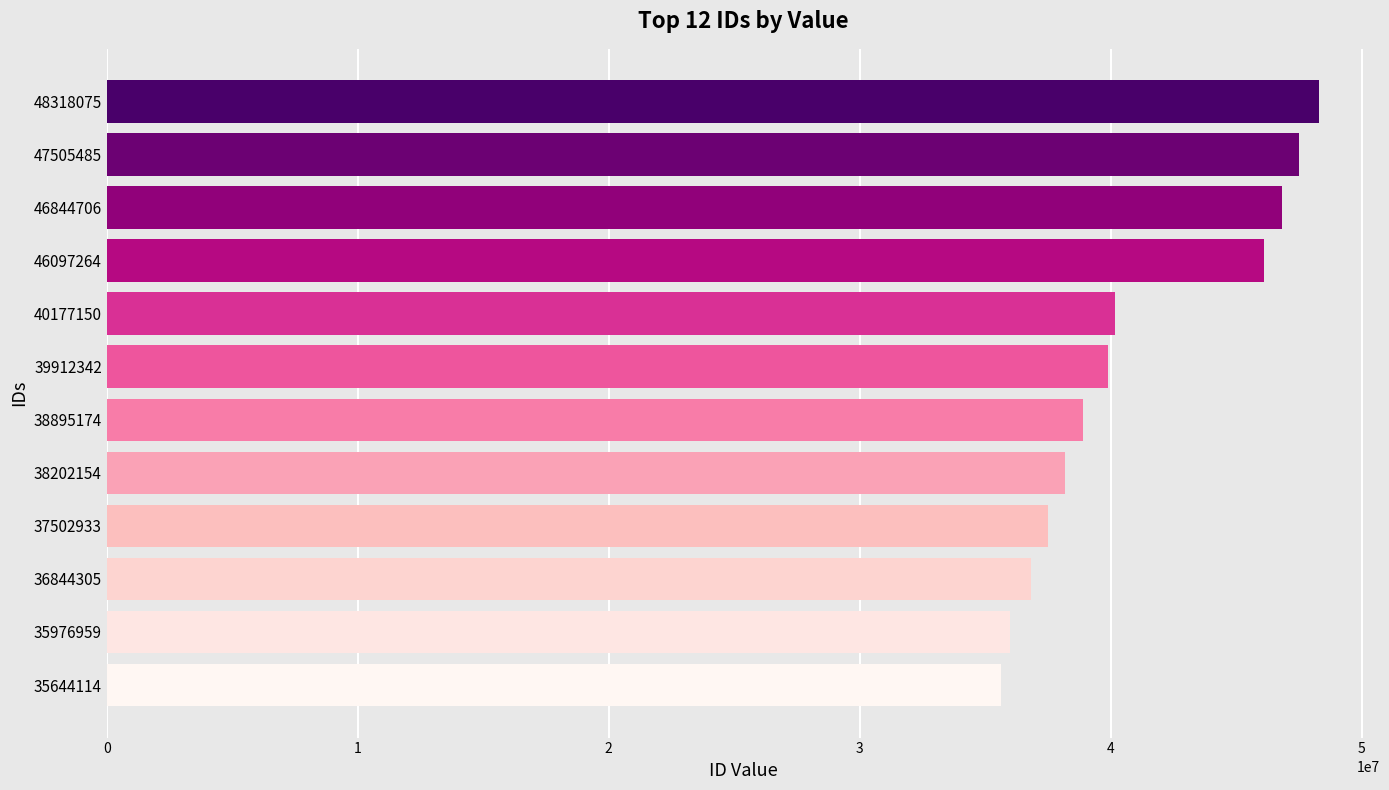

Reading top to bottom, list all the values displayed in this chart.

48318075	47505485	46844706	46097264	40177150	39912342	38895174	38202154	37502933	36844305	35976959	35644114